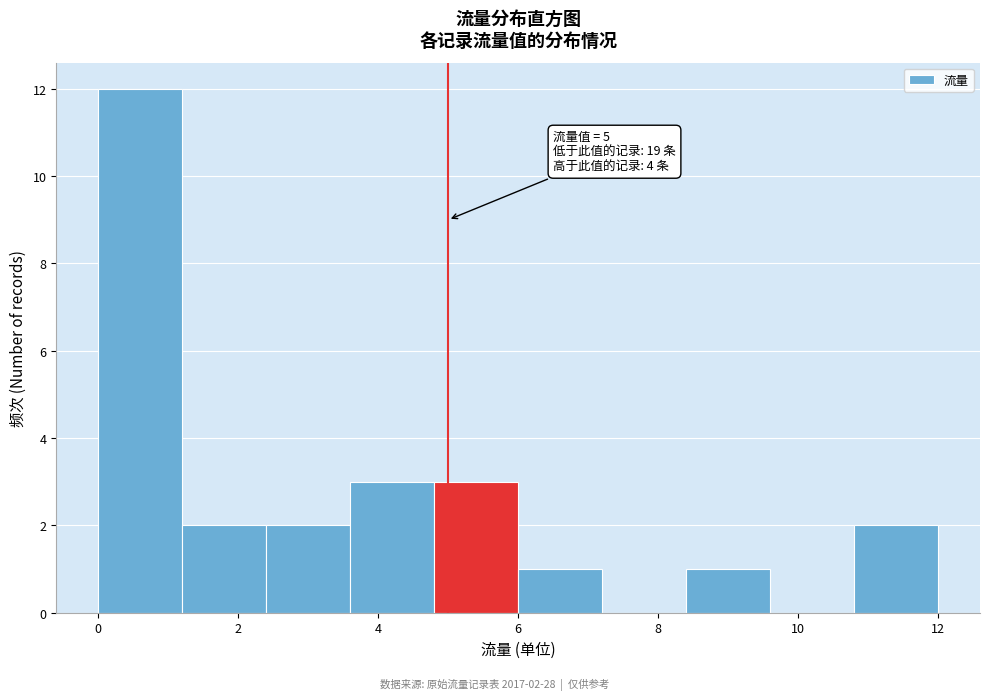

Which range on the x-axis has the tallest bar?

0.0 to 1.2